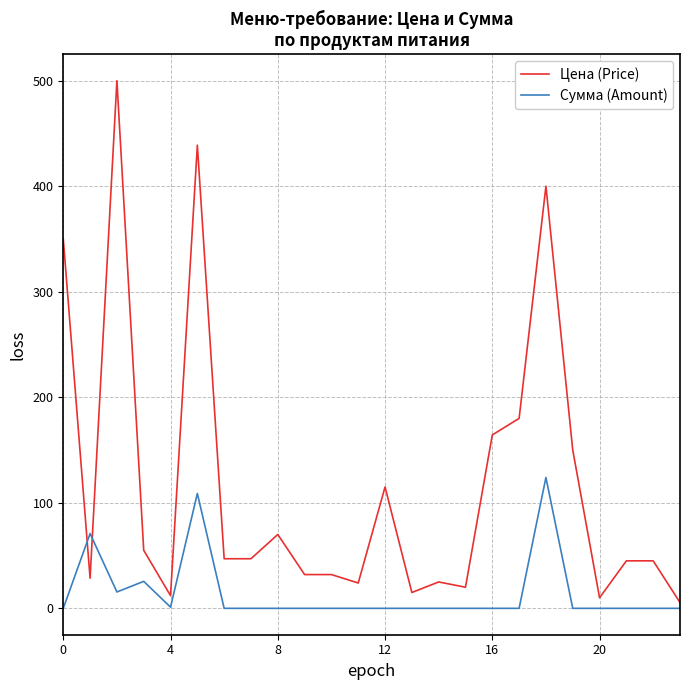

What is the difference between the maximum and second lowest values in the Сумма (Amount) series?

124.0